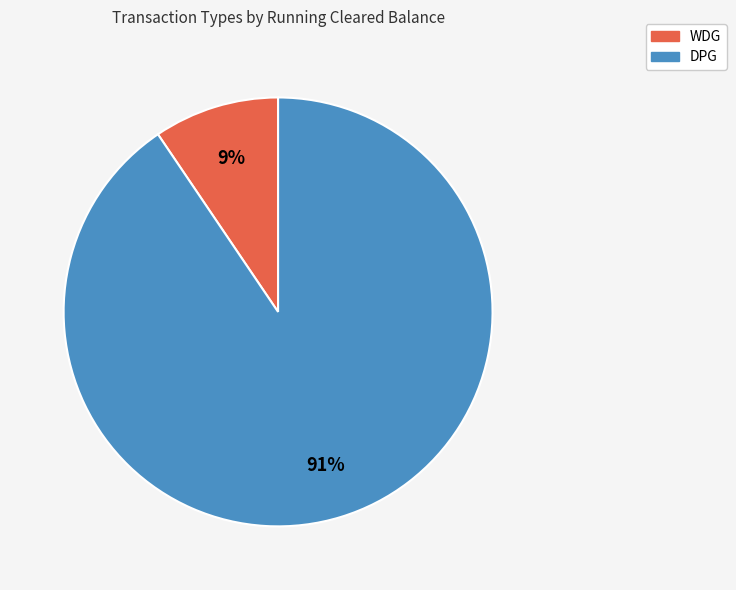

Which slice is the largest?

DPG